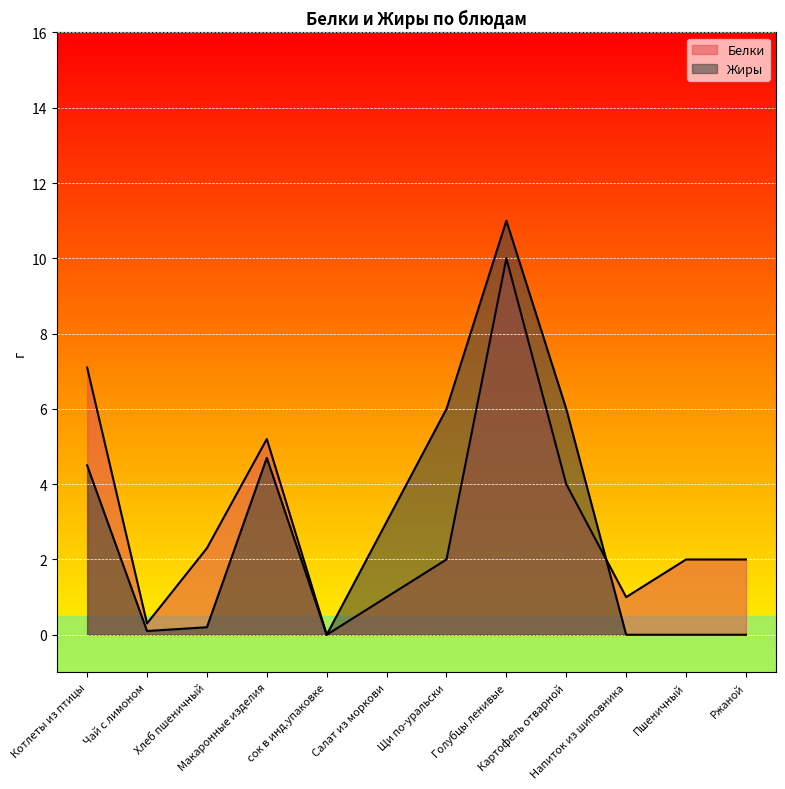

At which label does Жиры reach its peak?

Голубцы ленивые